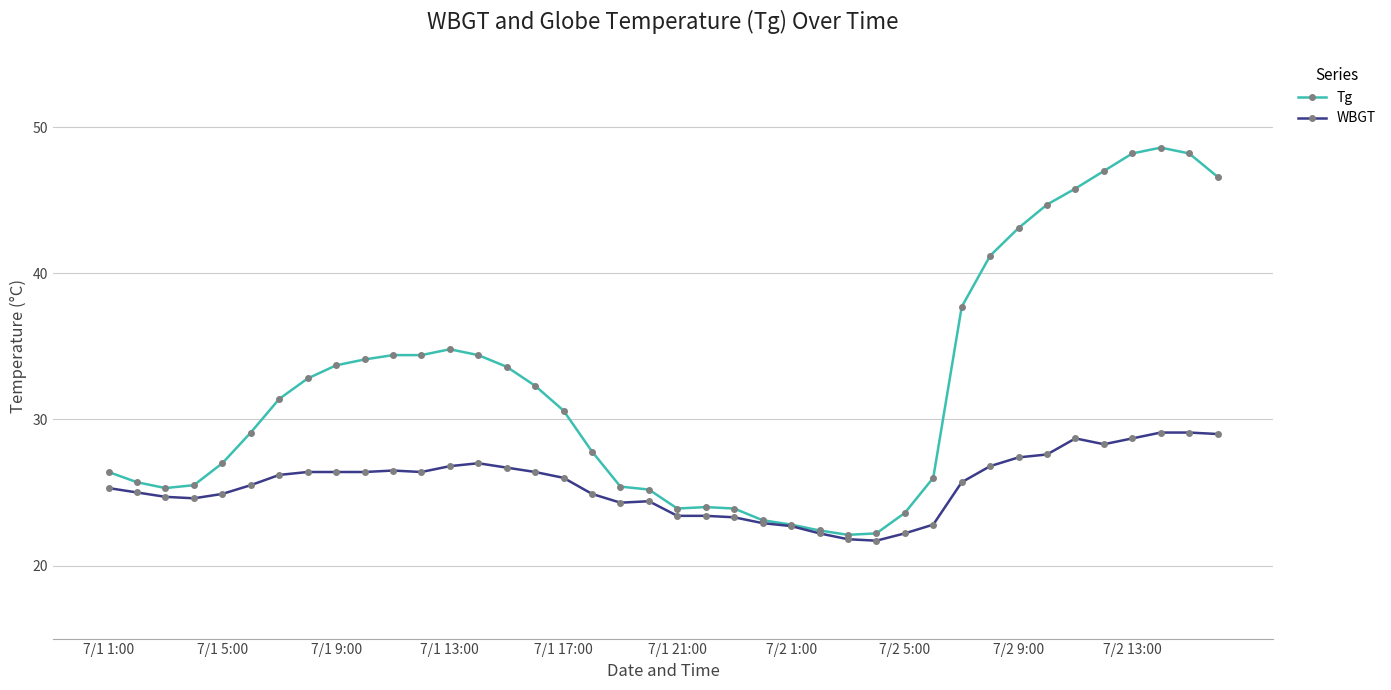

True or false: WBGT has more than 2 points higher than both neighbors.

True